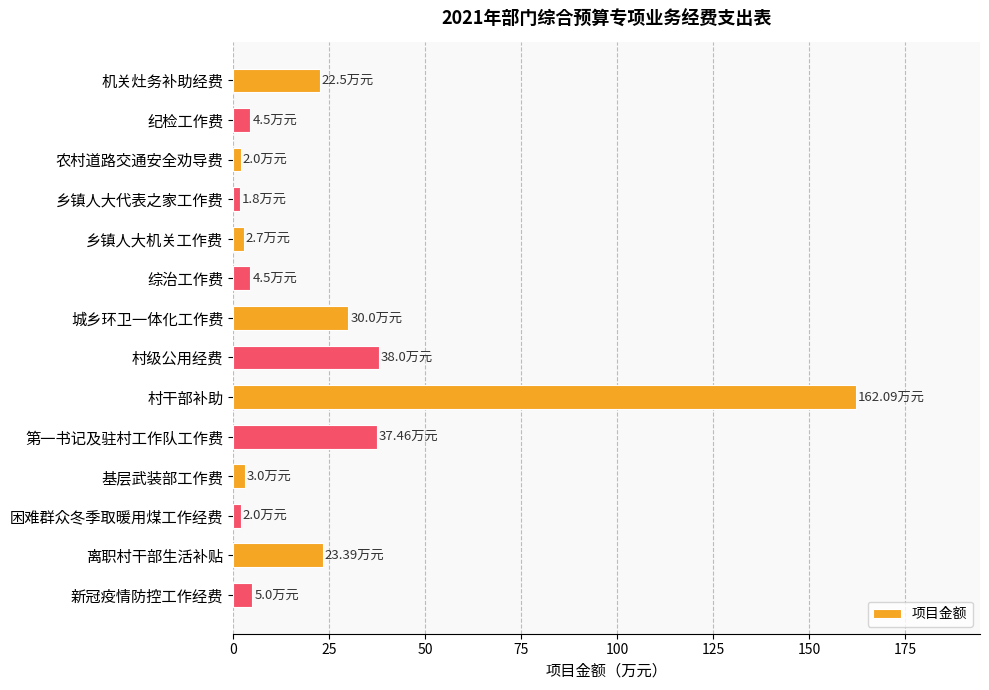

What is the label of the 7th bar from the top?

城乡环卫一体化工作费